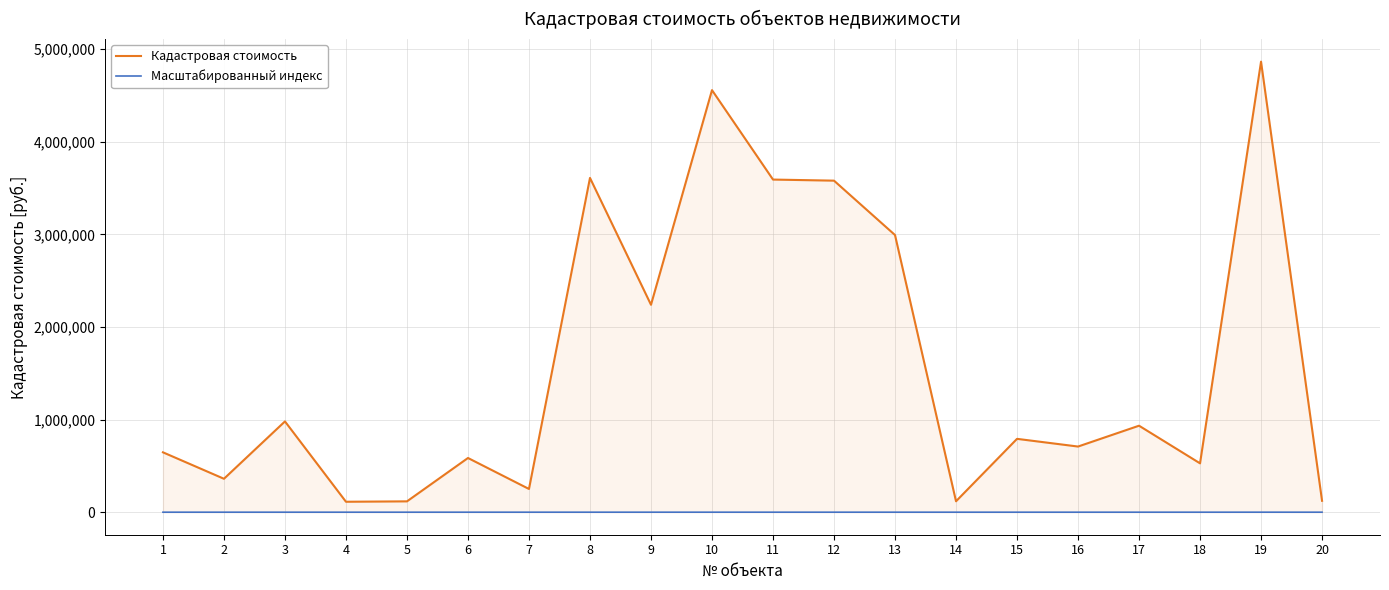

Rank the series at 18 from highest to lowest value.

Кадастровая стоимость, Масштабированный индекс